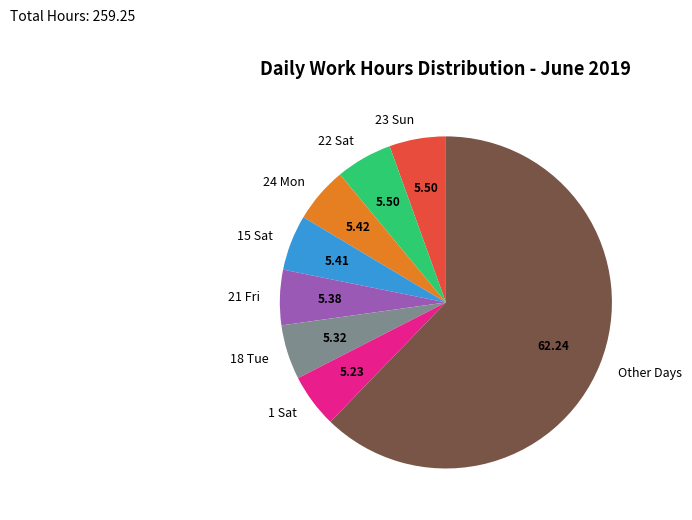

Is there any slice that represents more than half of the pie?

Yes